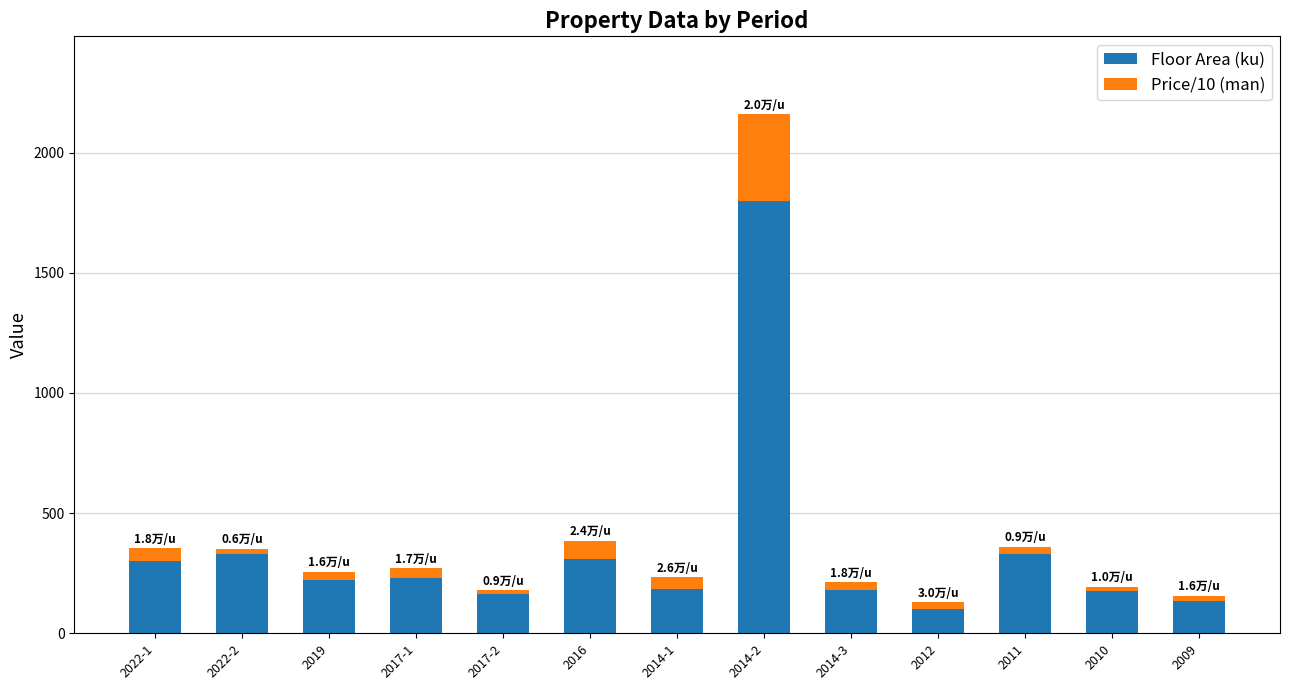

Which category has the highest value in the Floor Area (ku) series?

2014-2